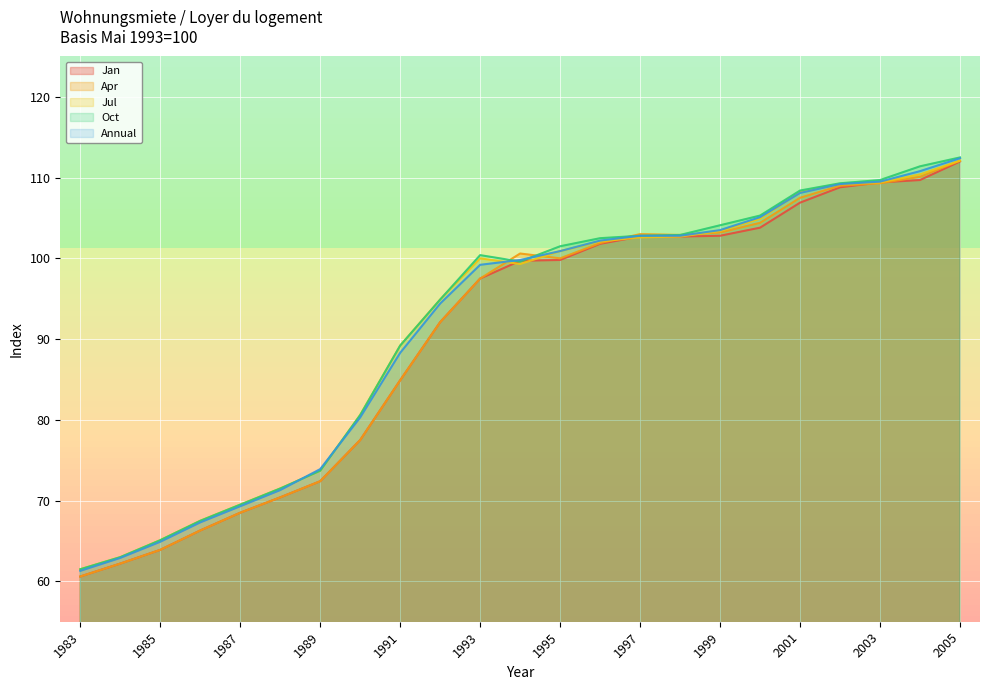

True or false: Jul has a value of 108.2 at 2001.

True